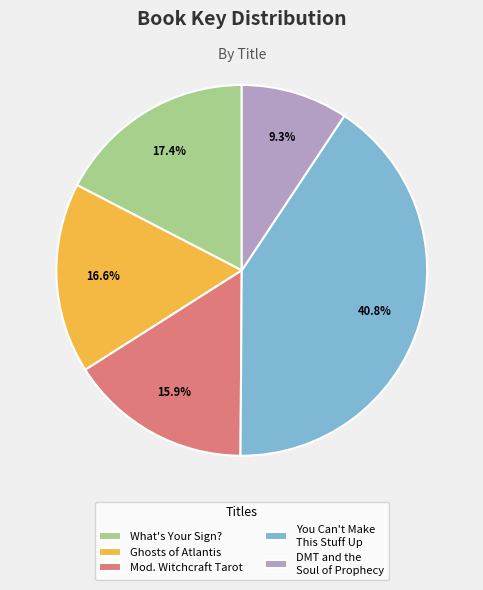

How many segments does this pie chart have?

5